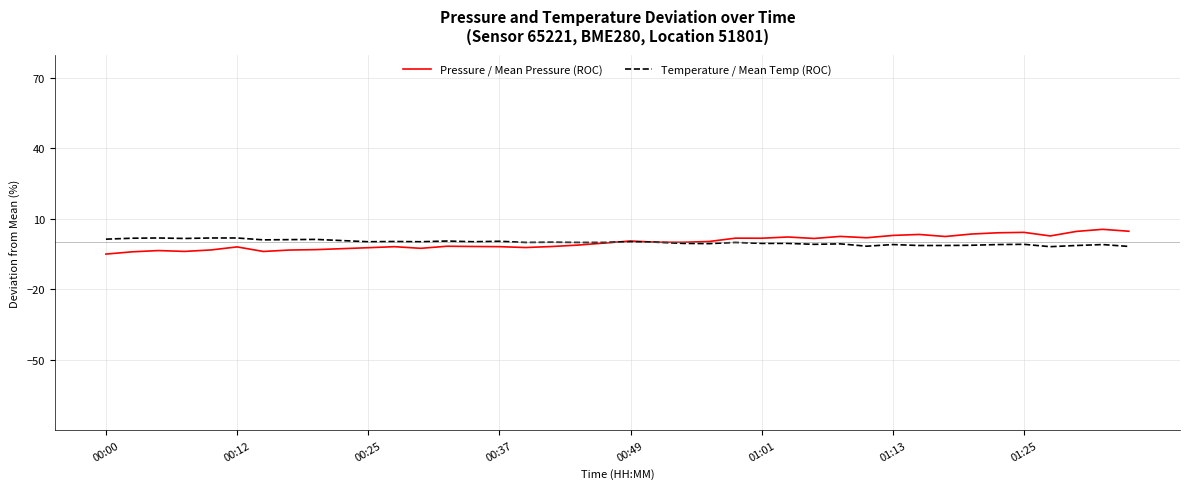

Does the chart display data point markers on the line(s)?

No